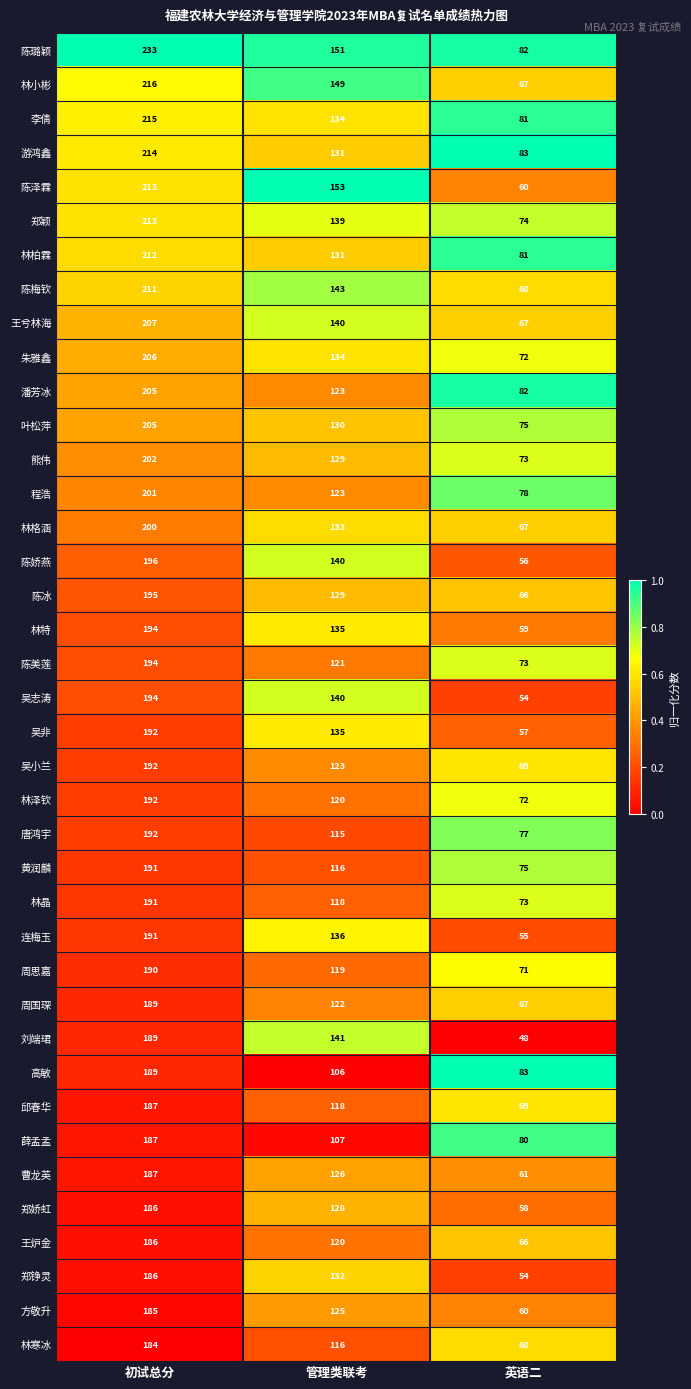

How many categories are shown in the chart?

3